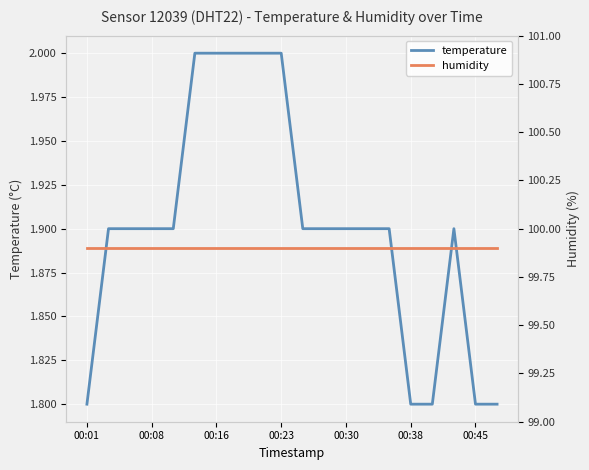

True or false: humidity and temperature intersect in this chart.

False